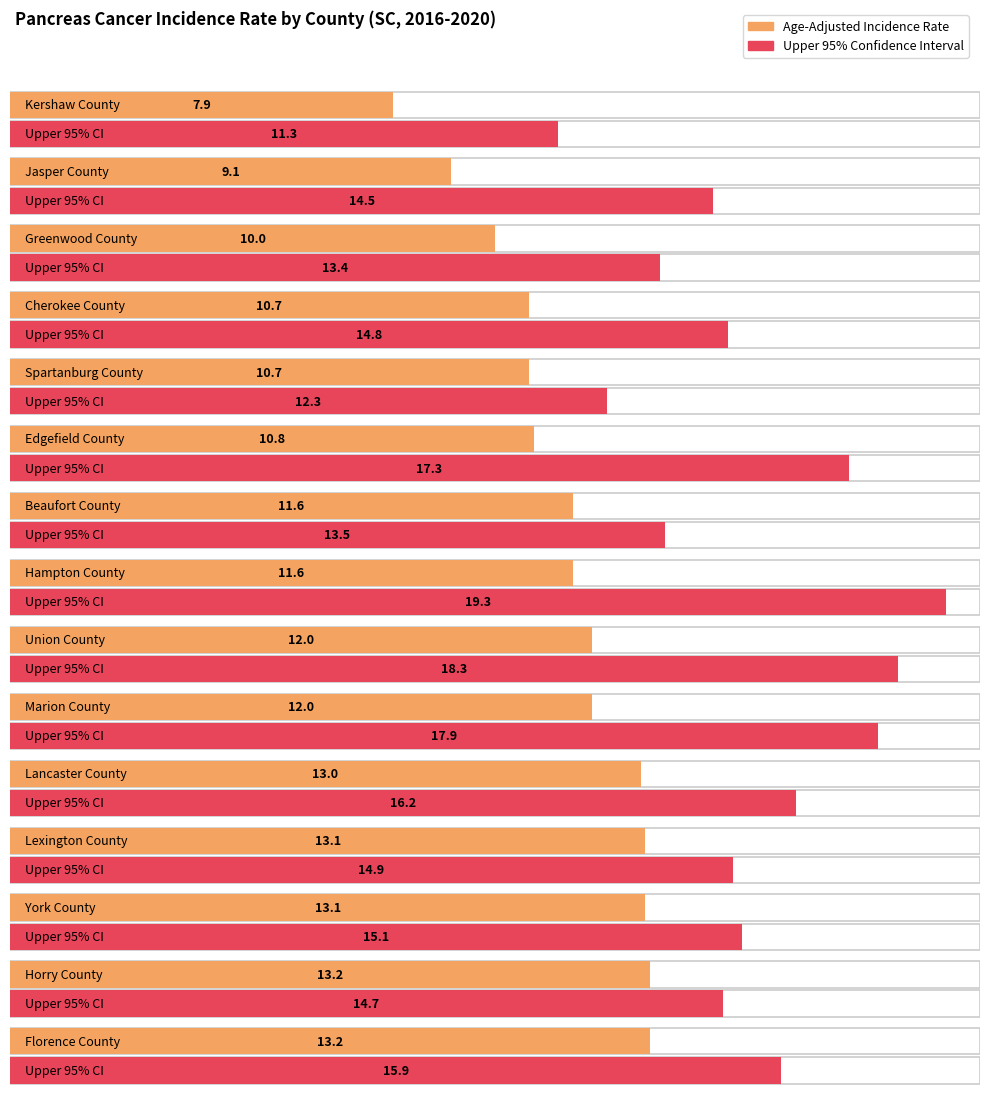

Rank the categories by Upper 95% CI value from highest to lowest.

Hampton, Union, Marion, Edgefield, Lancaster, Florence, York, Lexington, Cherokee, Horry, Jasper, Beaufort, Greenwood, Spartanburg, Kershaw